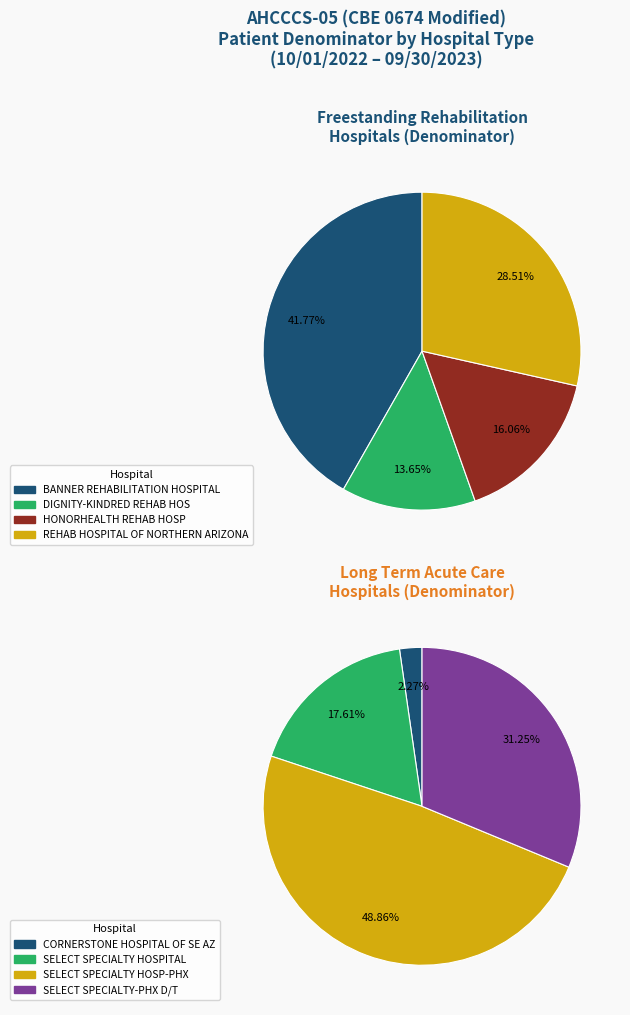

Is there any slice that represents more than half of the pie?

No